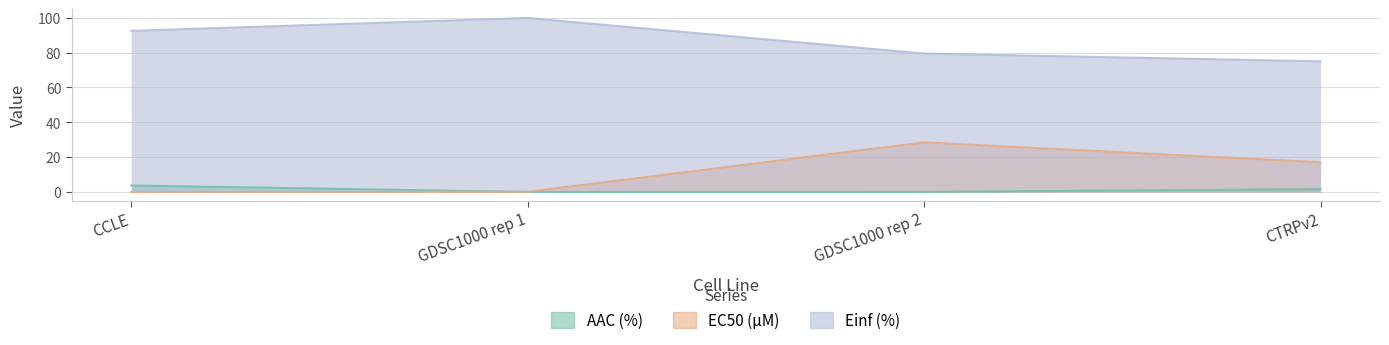

Which series has the largest total across all categories?

Einf (%)